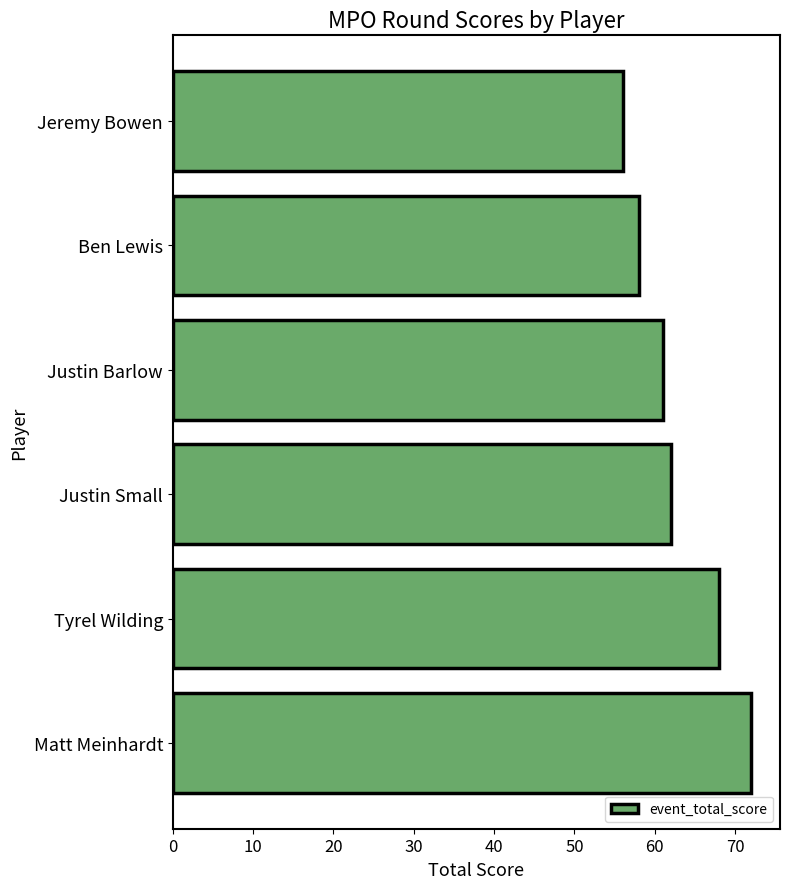

Reading top to bottom, transcribe all the data shown in this chart.

Jeremy Bowen=56	Ben Lewis=58	Justin Barlow=61	Justin Small=62	Tyrel Wilding=68	Matt Meinhardt=72